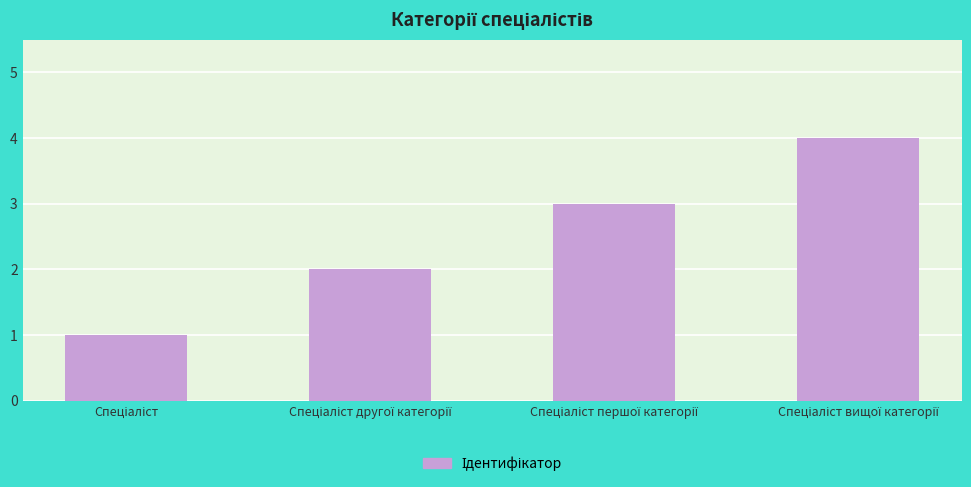

How many values are below 3?

2